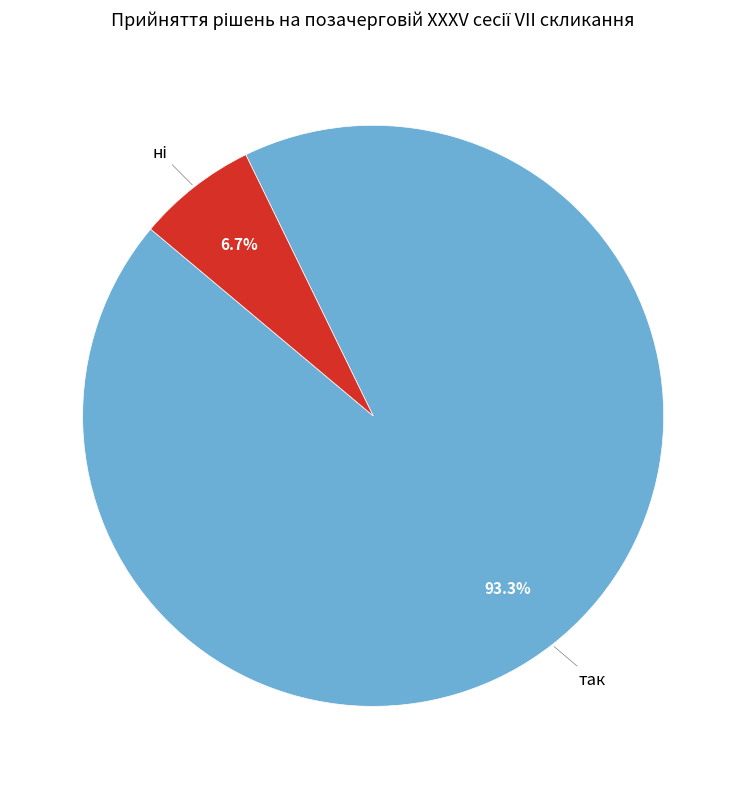

Which slice is the largest?

так